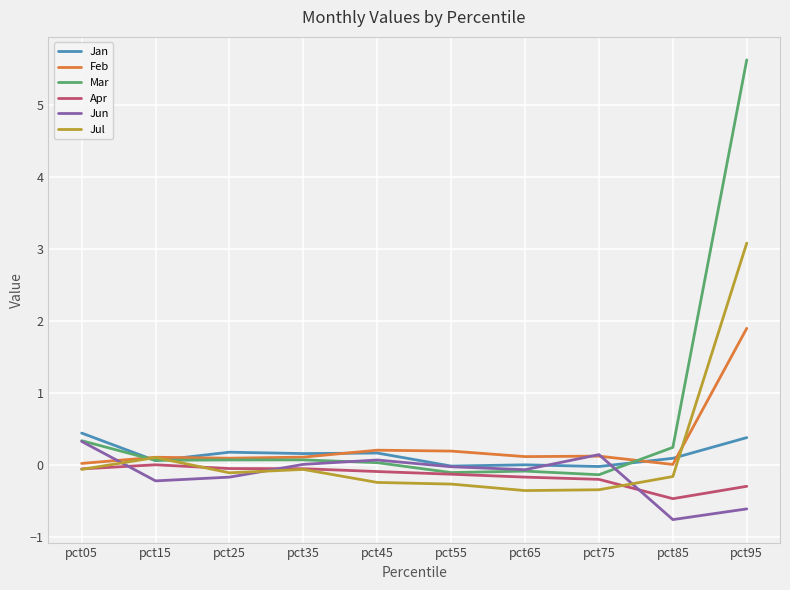

List the series in order of their peak value, highest first.

Mar, Jul, Feb, Jan, Jun, Apr